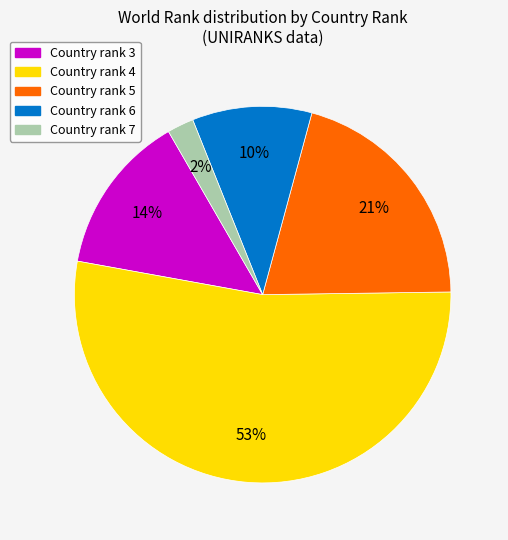

Does any single category account for the majority?

Yes